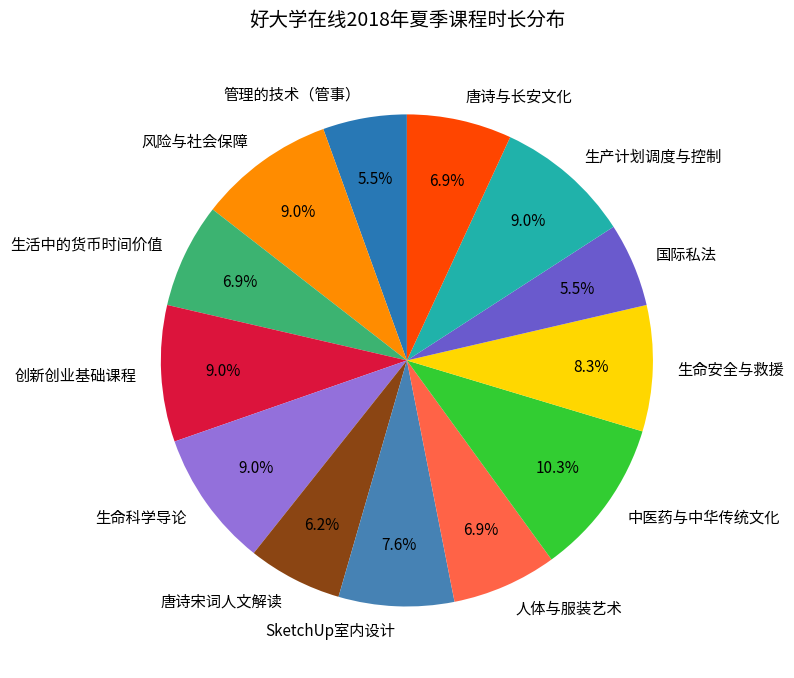

Combined, do 风险与社会保障 and 国际私法 account for over 50%?

No